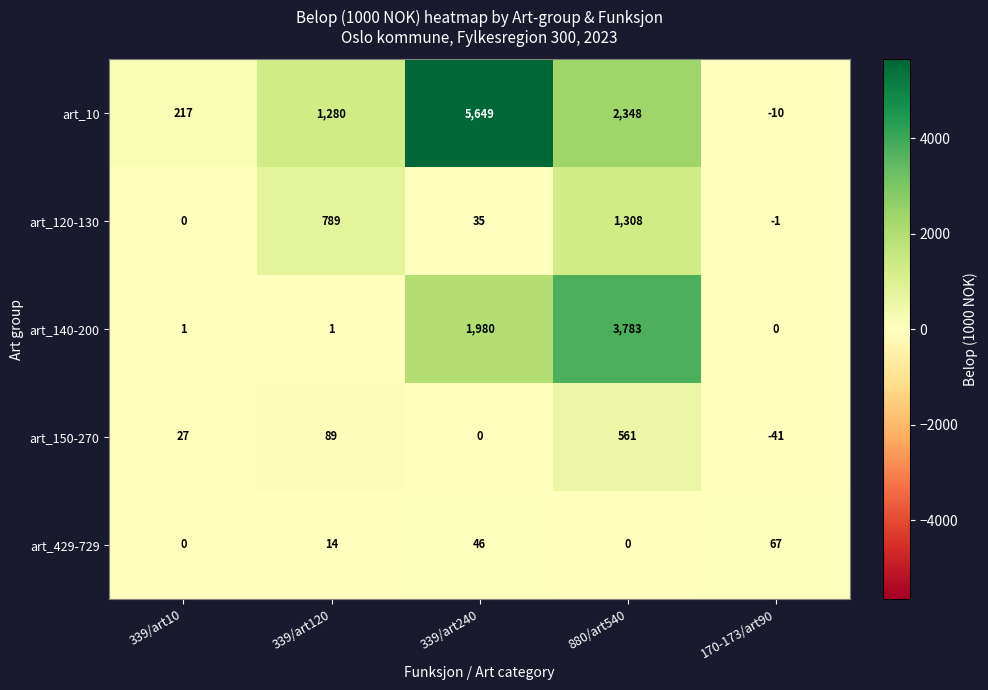

Reading right to left, list all the values displayed in this chart.

art_10: 170-173/art90=-10	880/art540=2348	339/art240=5649	339/art120=1280	339/art10=217
art_120-130: 170-173/art90=-1	880/art540=1308	339/art240=35	339/art120=789	339/art10=0
art_140-200: 170-173/art90=0	880/art540=3783	339/art240=1980	339/art120=1	339/art10=1
art_150-270: 170-173/art90=-41	880/art540=561	339/art240=0	339/art120=89	339/art10=27
art_429-729: 170-173/art90=67	880/art540=0	339/art240=46	339/art120=14	339/art10=0